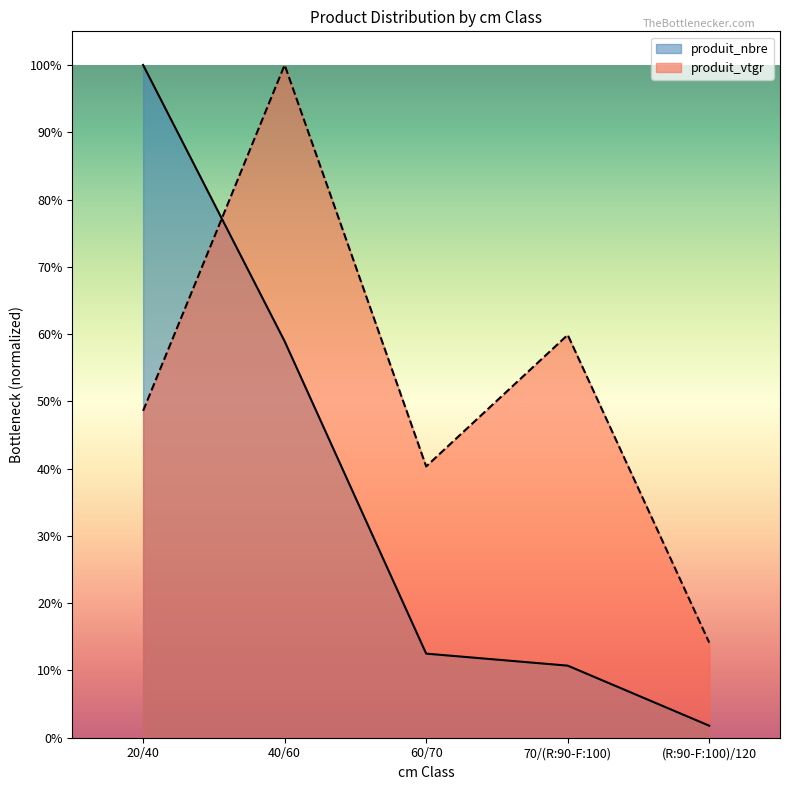

Is the value of produit_vtgr at 20/40 greater than the value of produit_nbre at 60/70?

Yes